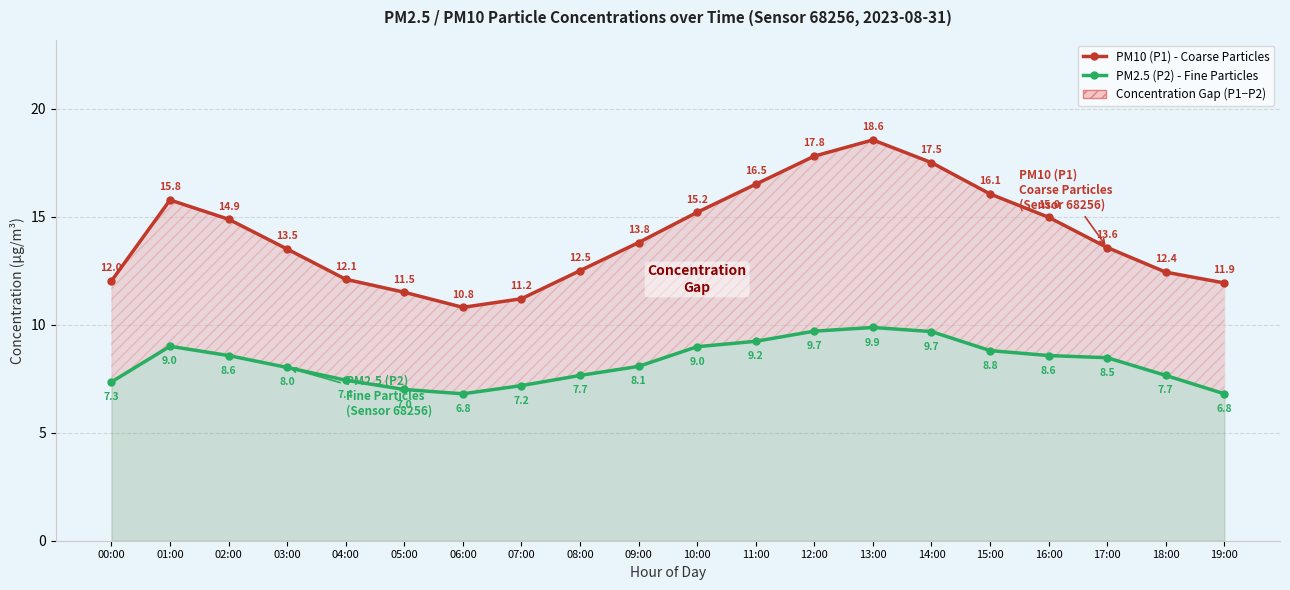

What are all the series names shown in the legend?

PM10 (P1) - Coarse Particles, PM2.5 (P2) - Fine Particles